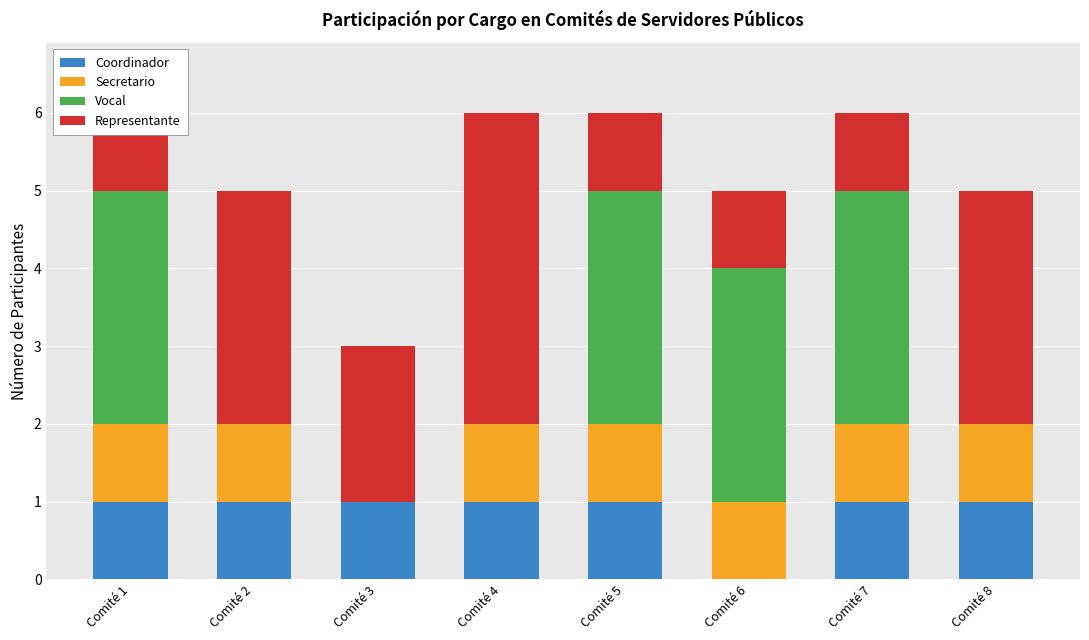

Between Comité 8 and Comité 2, which is larger?

Comité 8